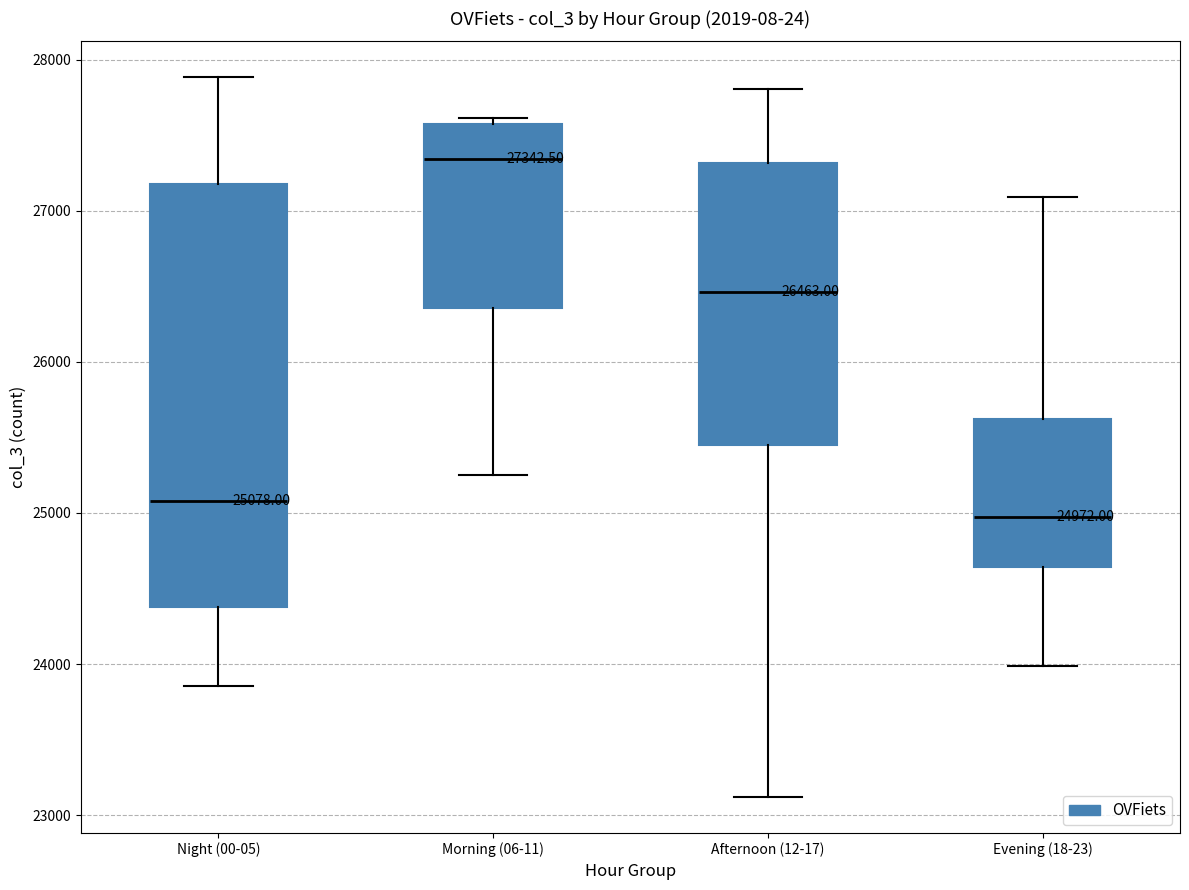

Comparing the boxes themselves (not the whiskers), which one is the tallest?

Night (00-05)